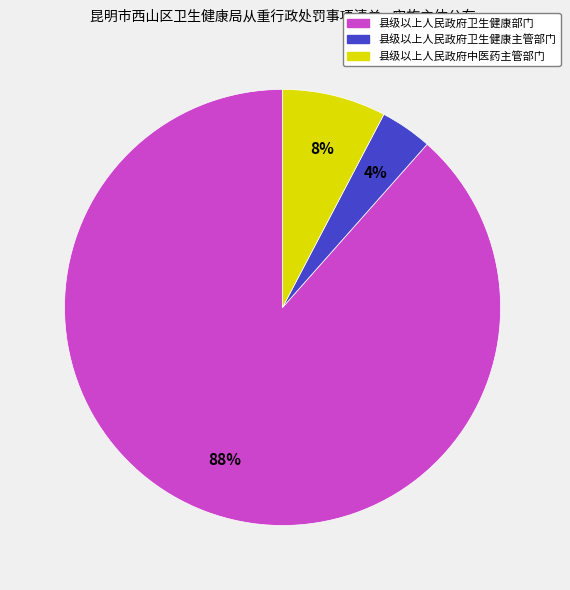

Which category has the biggest portion of the pie?

县级以上人民政府卫生健康部门